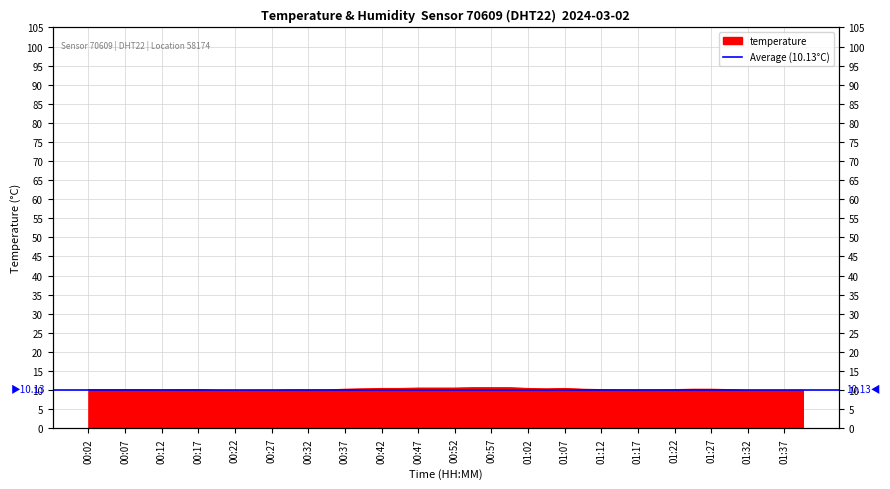

Which has a higher value, 00:57 or 00:02?

00:57